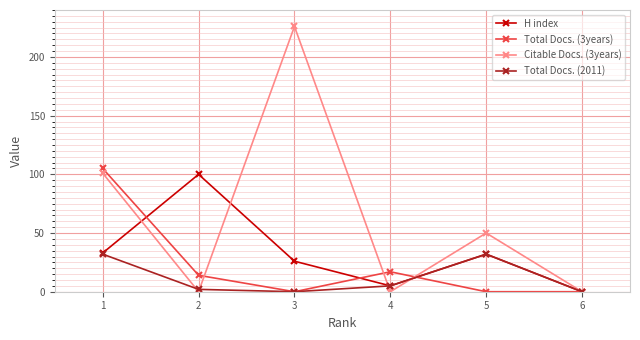

Which label corresponds to the largest value in the chart?

3